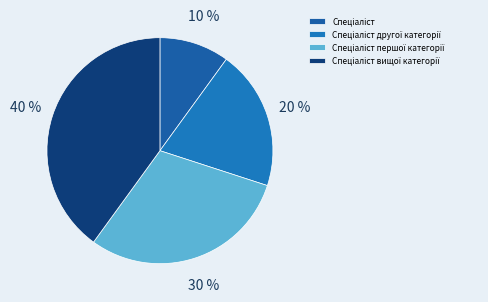

Does any single category account for the majority?

No